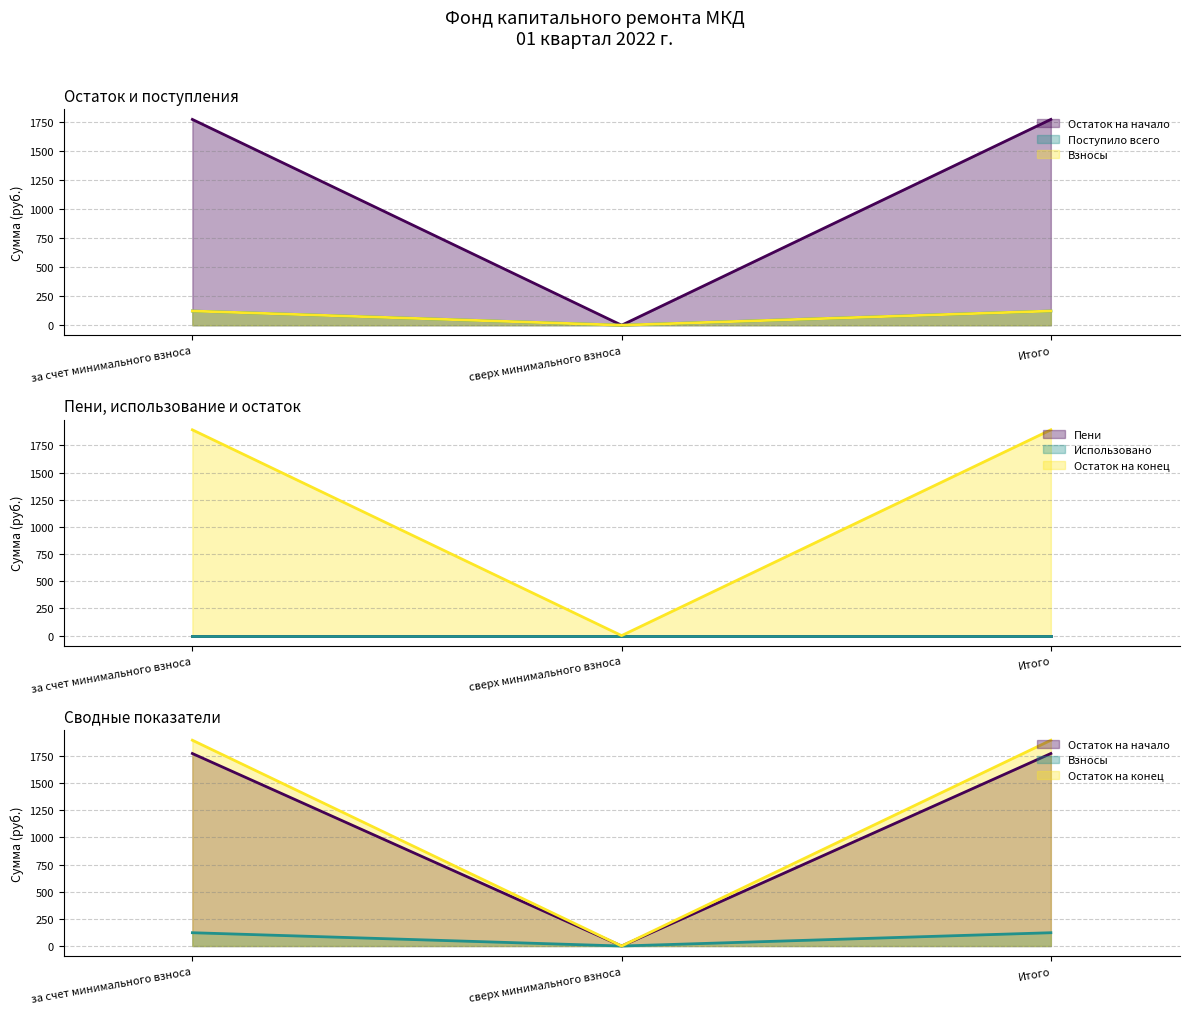

At which label is Остаток на конец closest to 61?

сверх минимального взноса